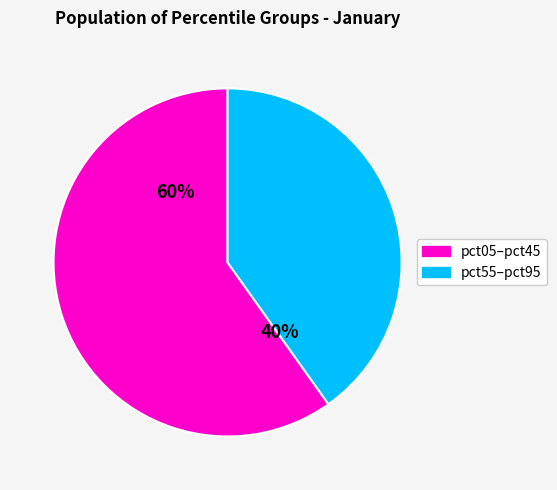

The pct05–pct45 slice represents 60% of the pie. True or false?

True